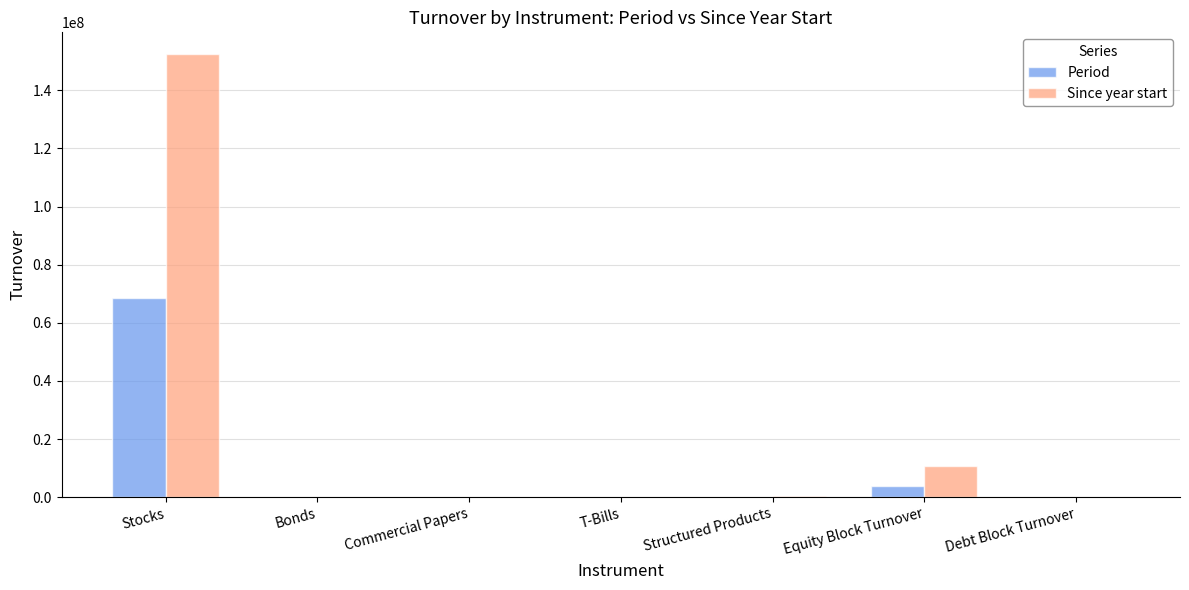

Which series changed the most between Stocks and Structured Products?

Since year start